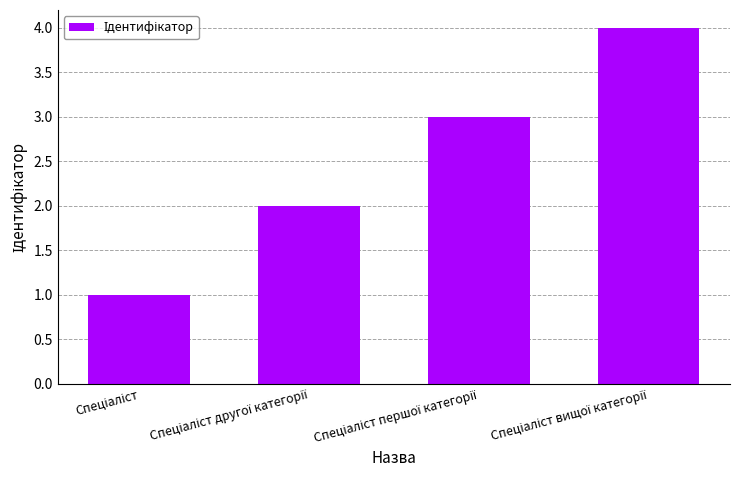

What is the difference between the maximum and minimum values?

3